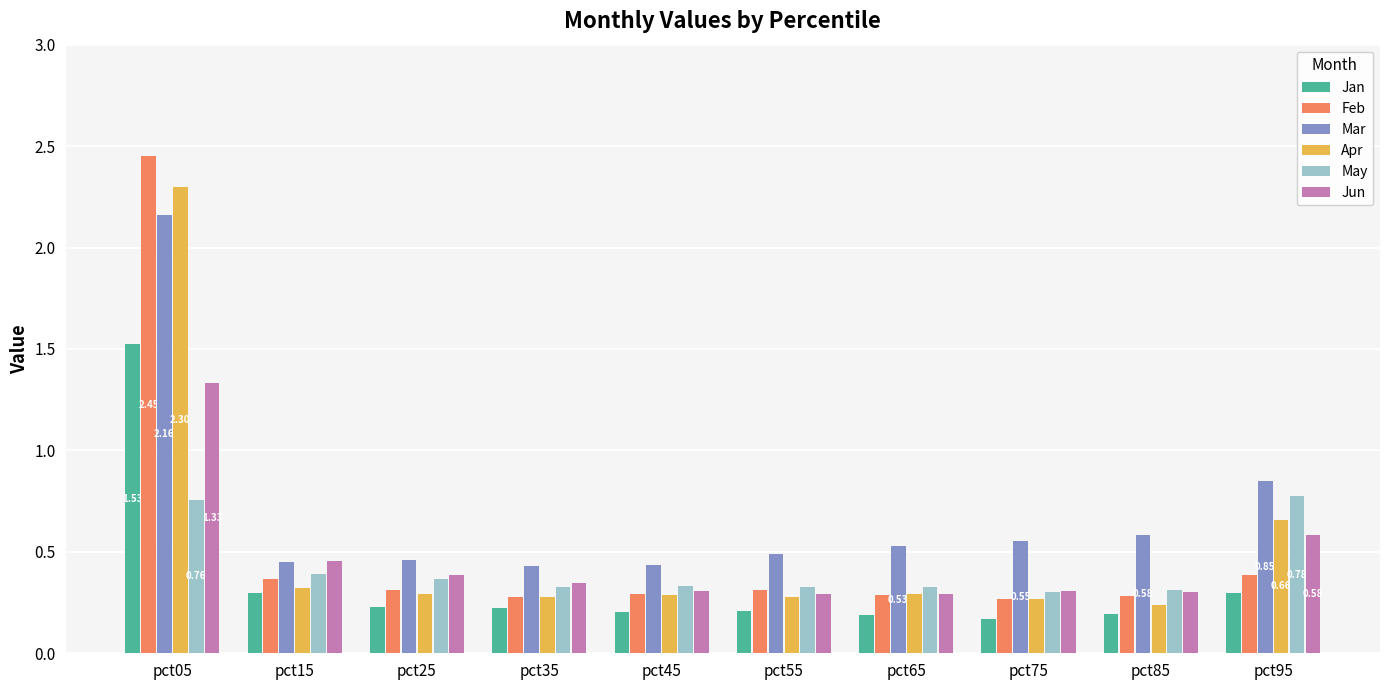

True or false: Jun has a value of 0.3 at pct85.

True